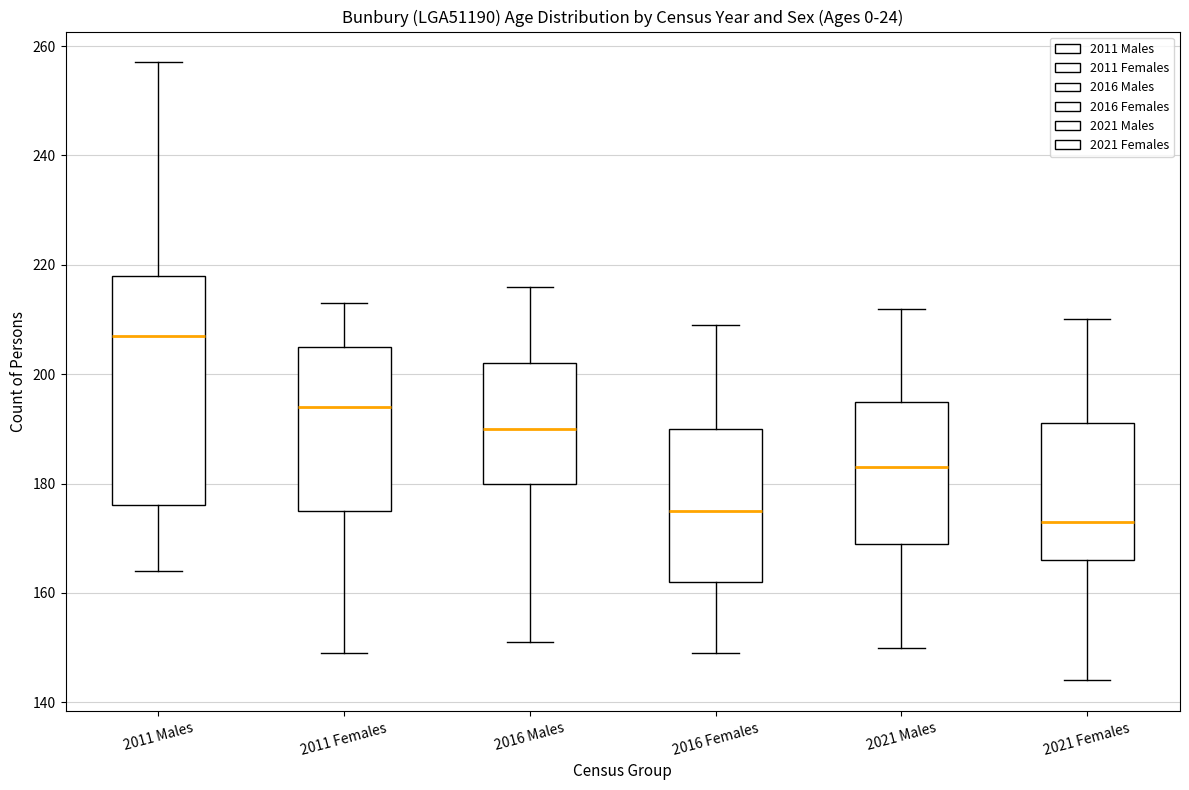

Where does the upper whisker of the box for 2021 Males end on the y-axis? The values are not printed on the chart, so give them approximately, as read against the axis.

212